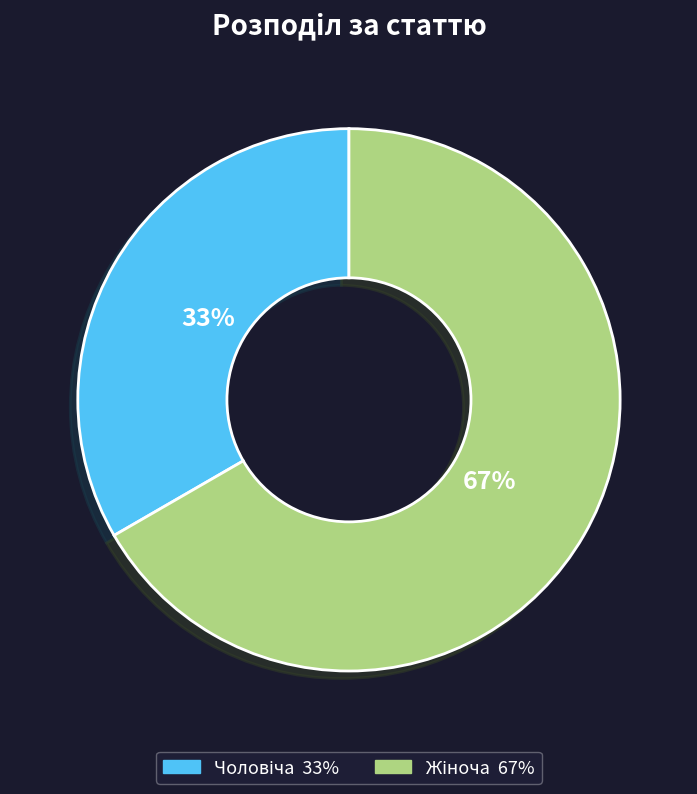

Count the number of slices in the pie.

2